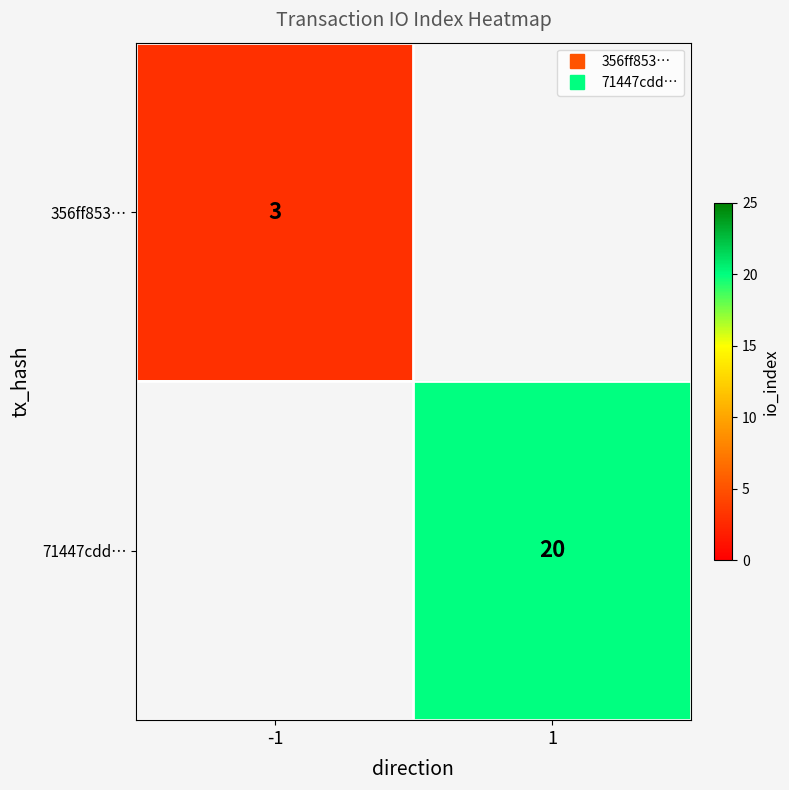

Is it true that 356ff853… equals 3.0 at -1?

True